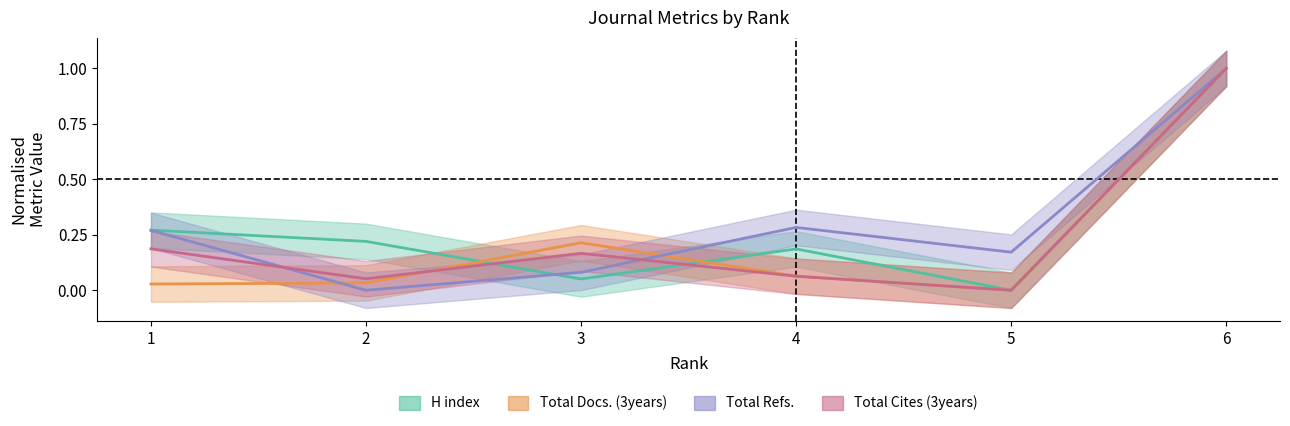

Which series has the largest range (max minus min)?

H index